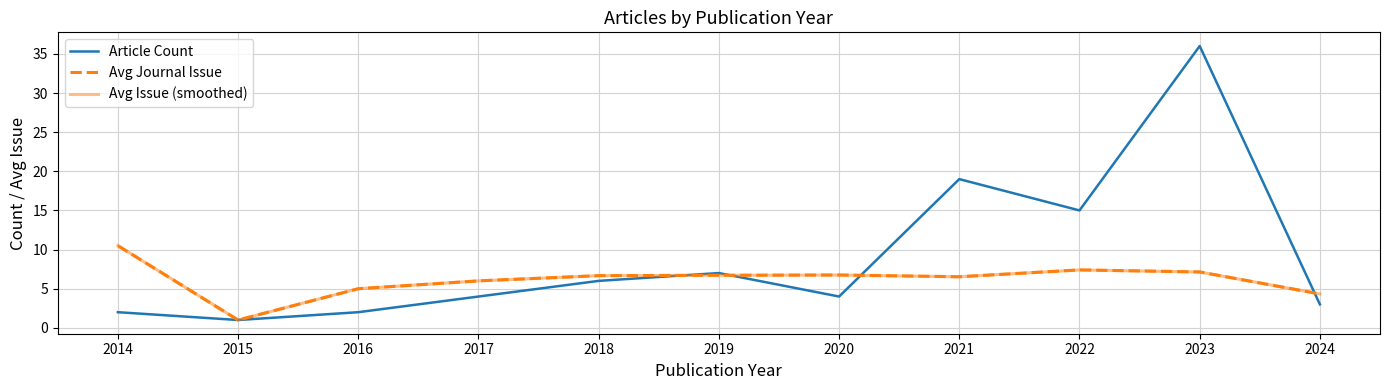

Does the chart display data point markers on the line(s)?

No